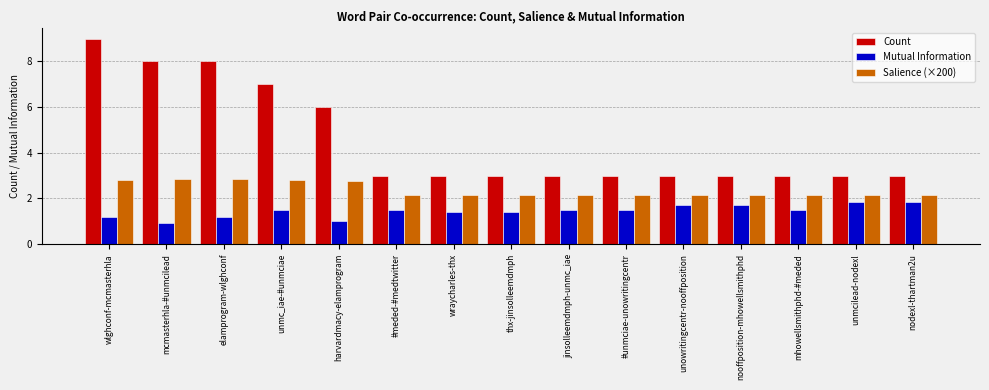

Which series has the widest spread of values?

Count